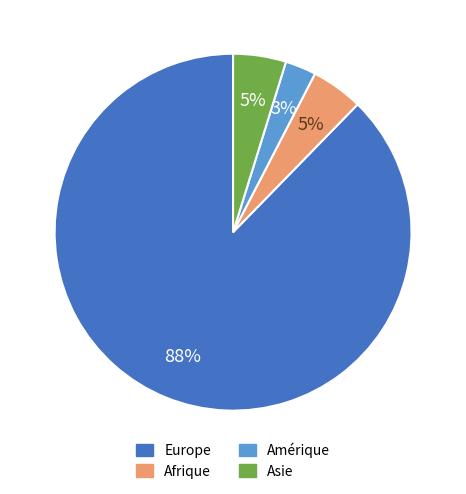

Does any single category account for the majority?

Yes